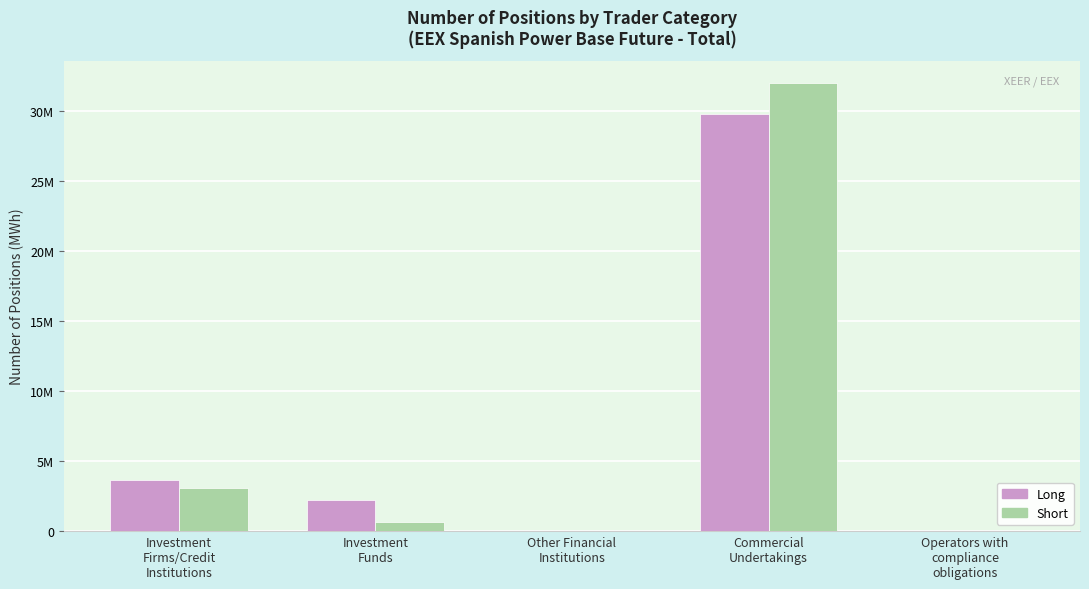

At which category does the chart reach its minimum across all series?

Other Financial
Institutions